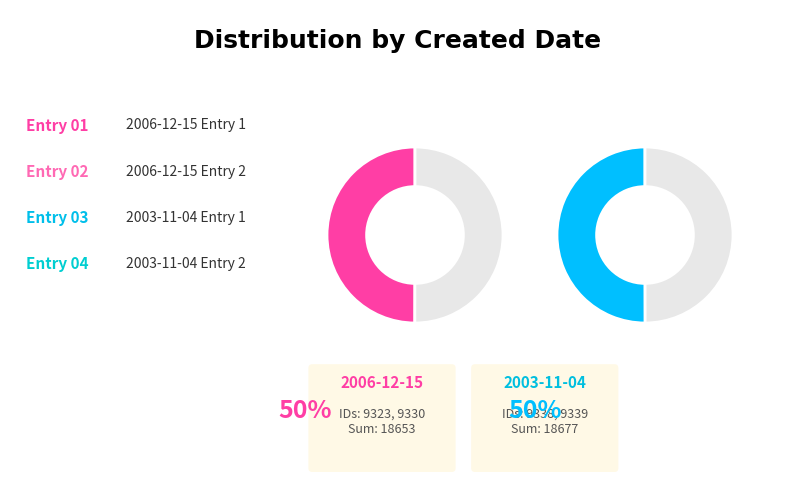

How many slices are in this pie chart?

4